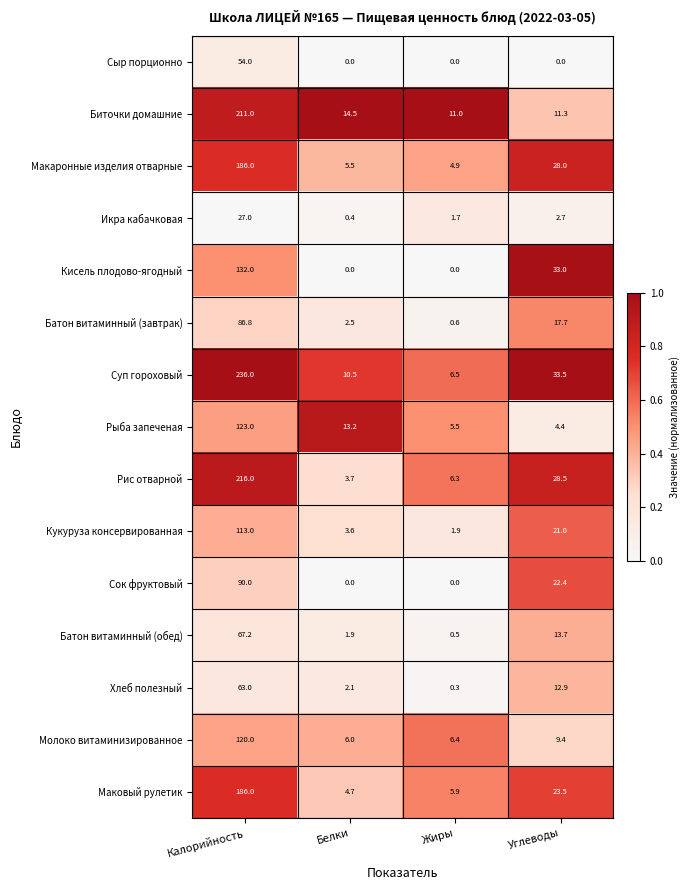

What is the difference between the highest and lowest values at Калорийность?

209.0